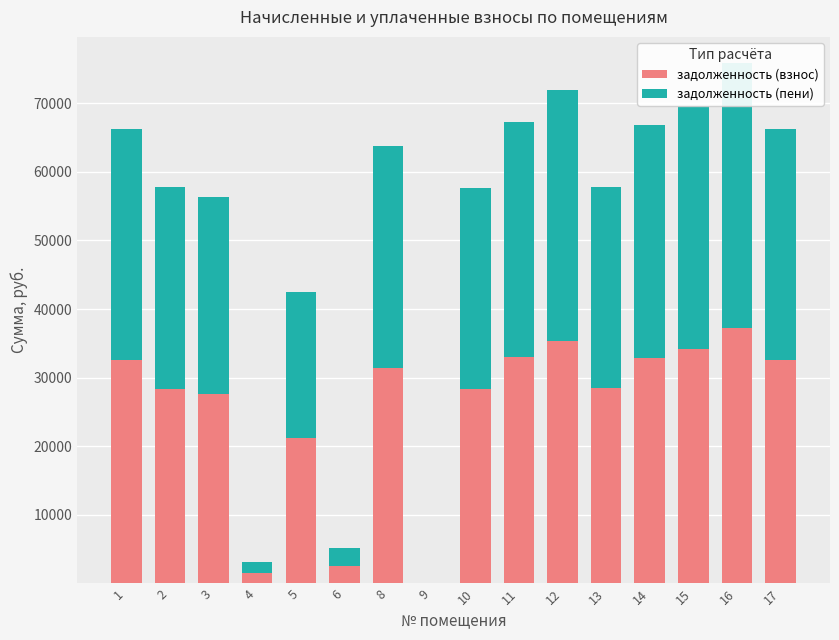

At how many categories does at least one series exceed 4399?

13